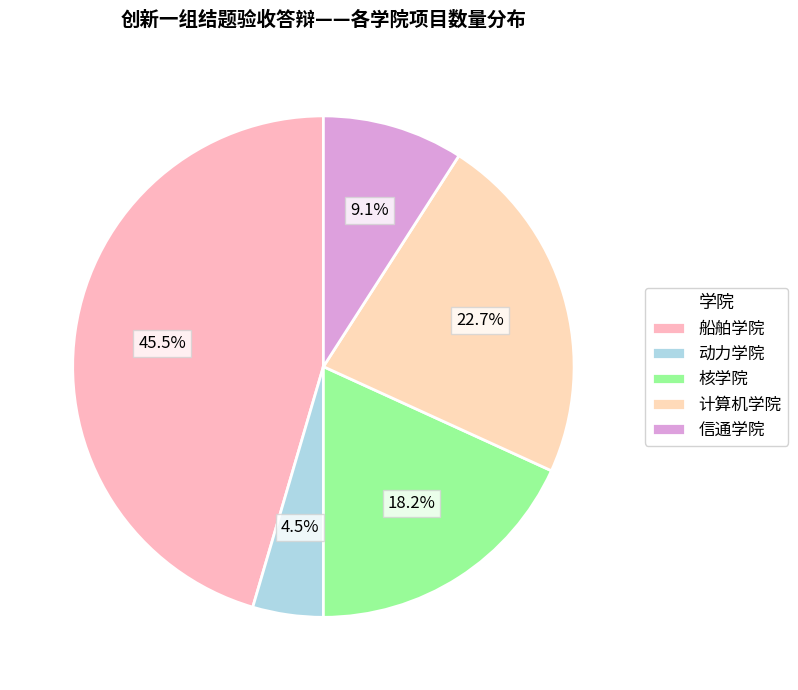

To the nearest percent, what percentage of the pie is 计算机学院?

23%